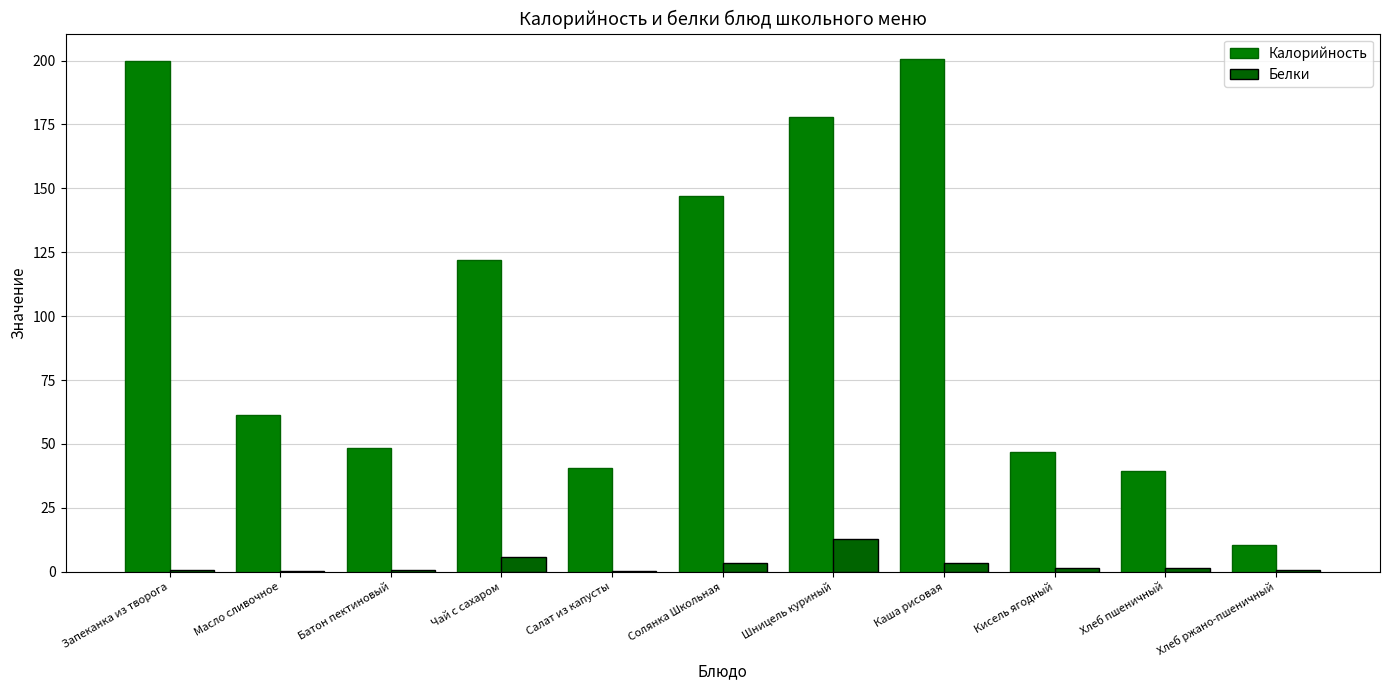

What is the minimum value shown in the chart?

0.1